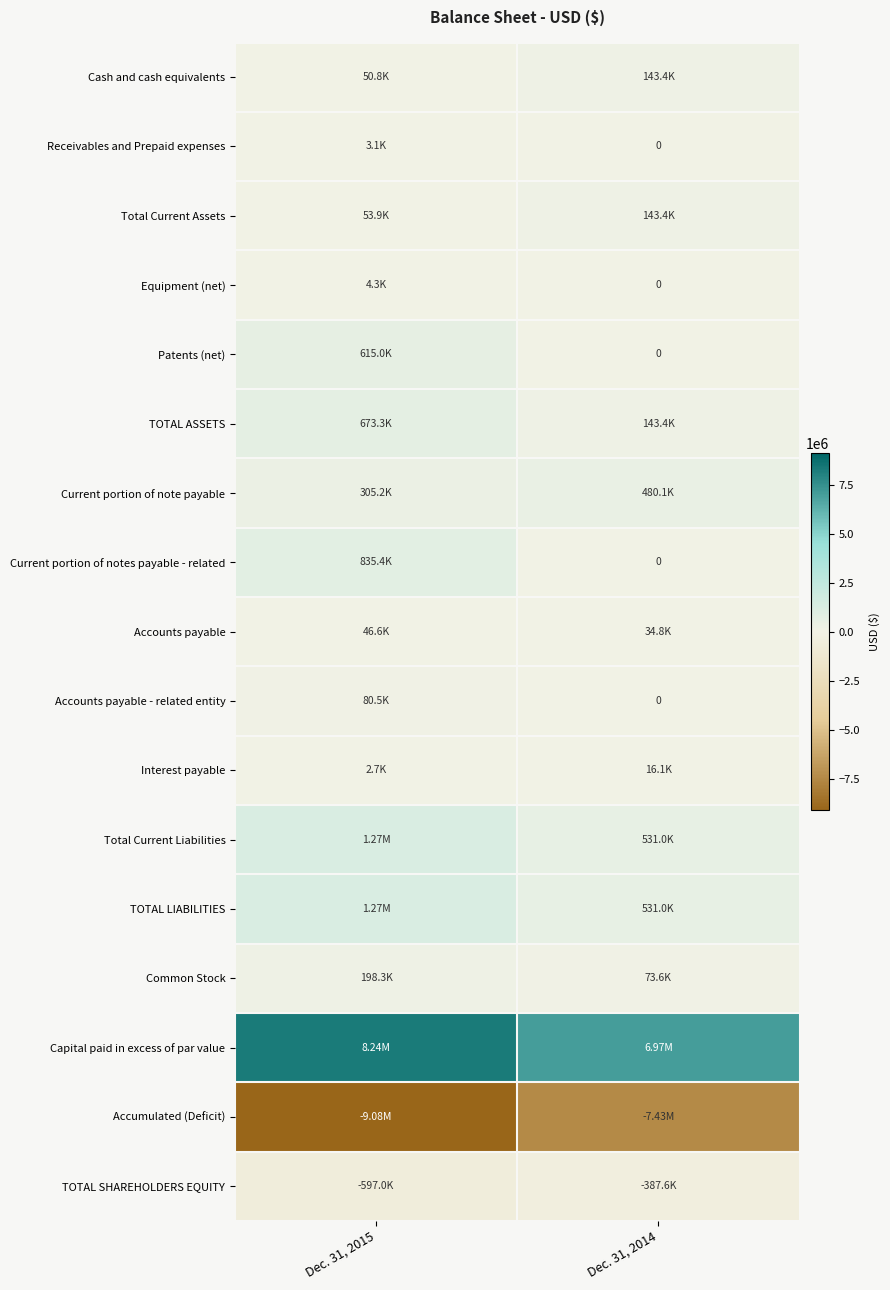

What is the sum of all Receivables and Prepaid expenses values?

3111